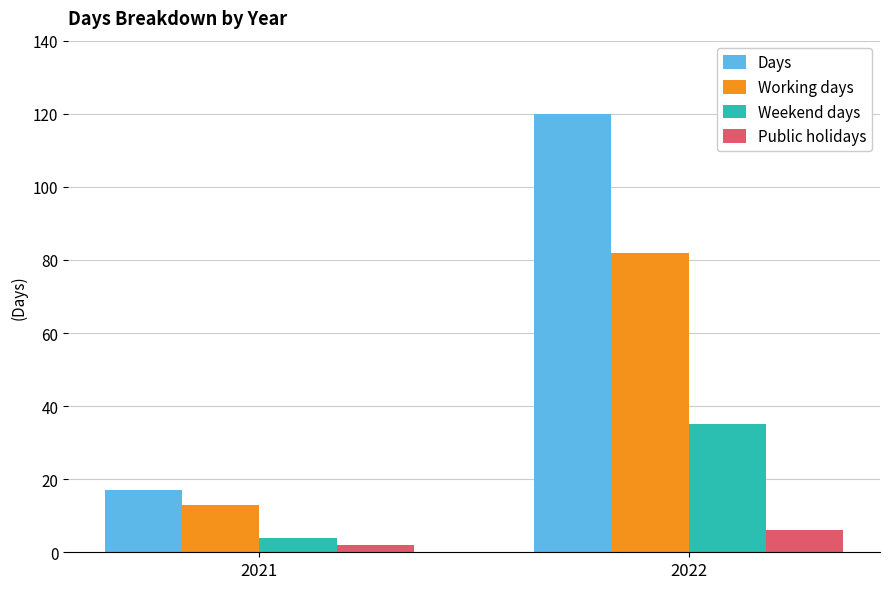

Which series changed the most between 2021 and 2022?

Days